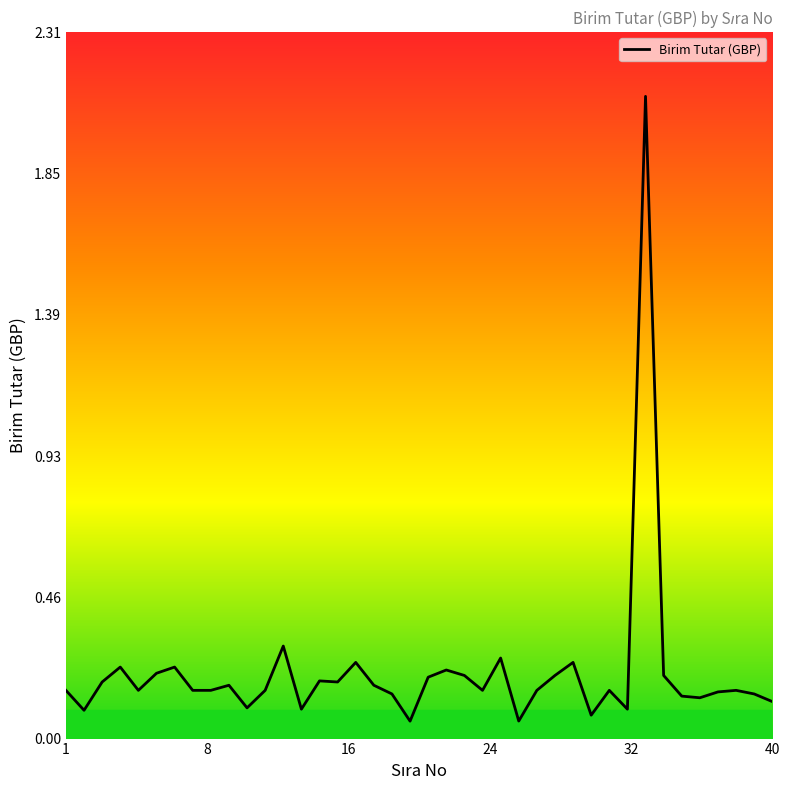

What is the difference between the maximum and minimum values?

2.0